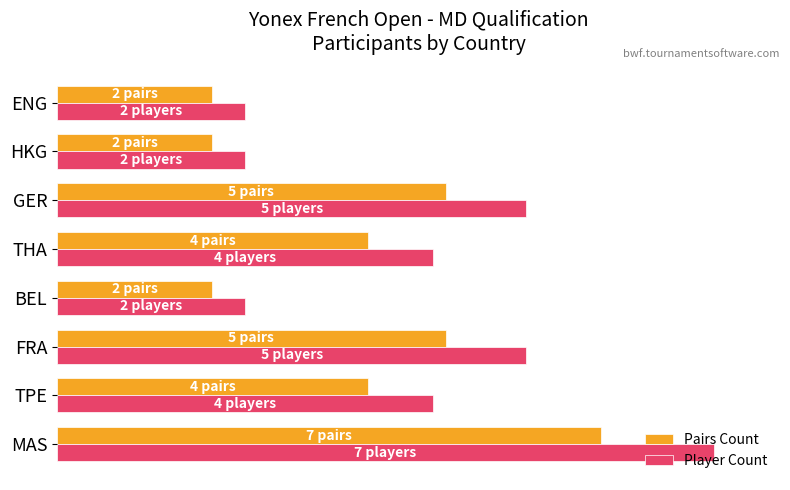

What are all the series names shown in the legend?

Pairs Count, Player Count